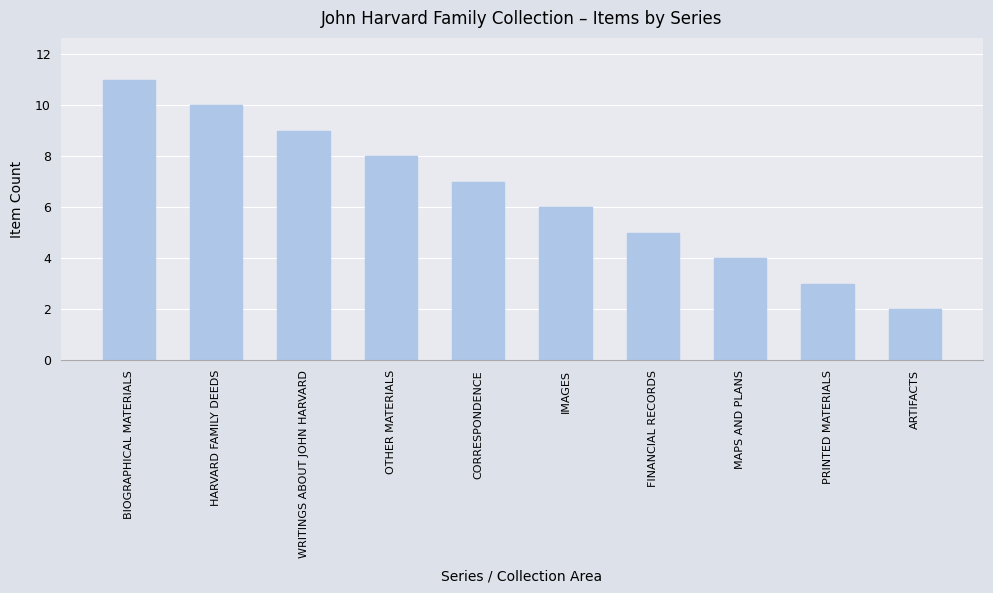

Count the number of data series in this chart.

1